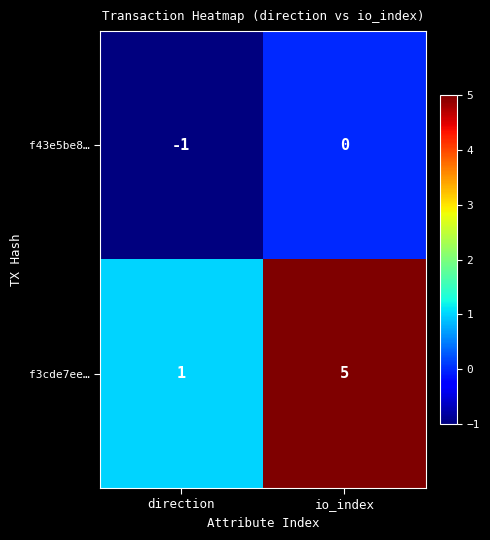

What is the sum of all f3cde7ee… values?

6